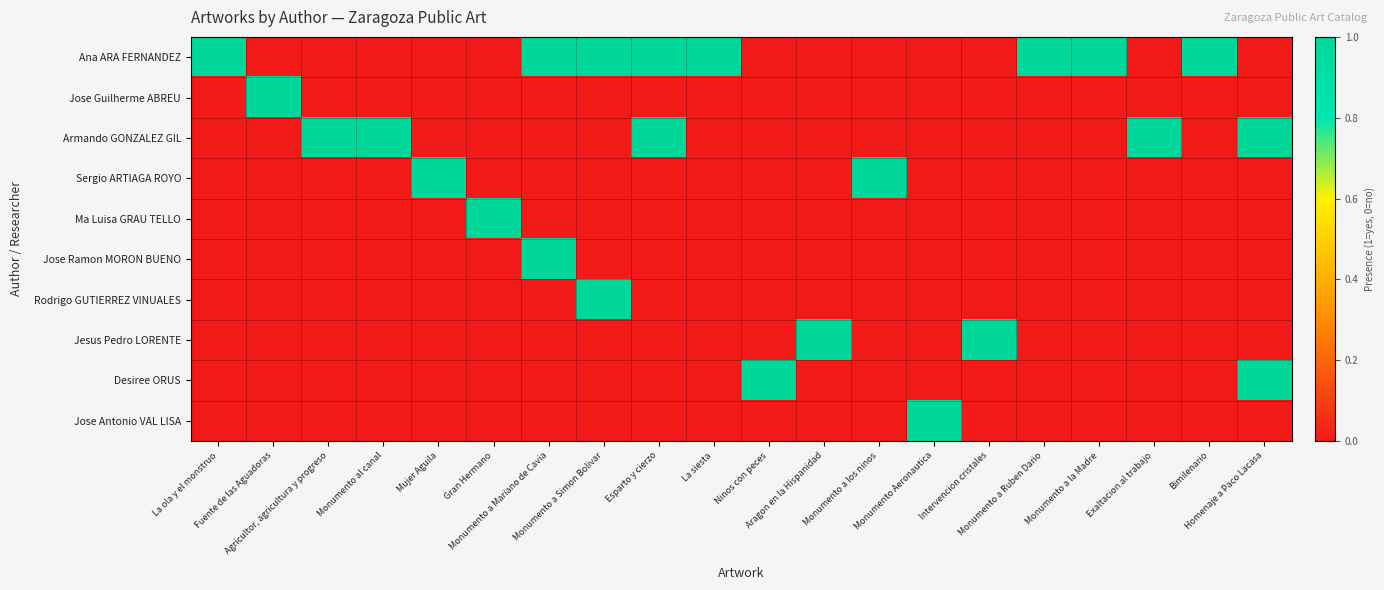

Which label corresponds to the largest value in the chart?

La ola y el monstruo